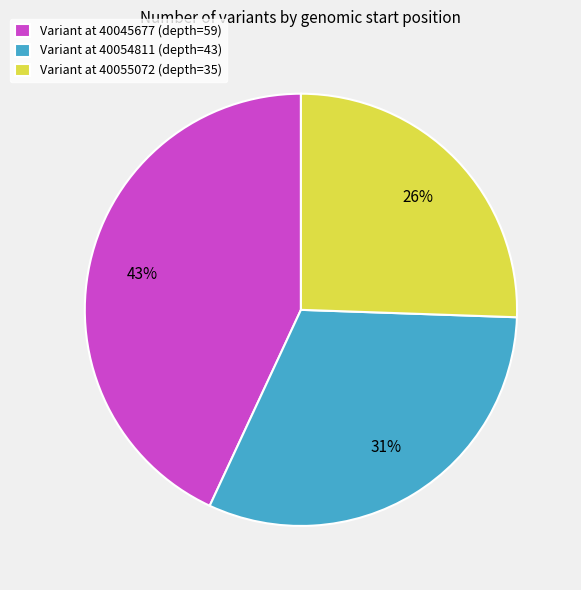

How many slices are in this pie chart?

3